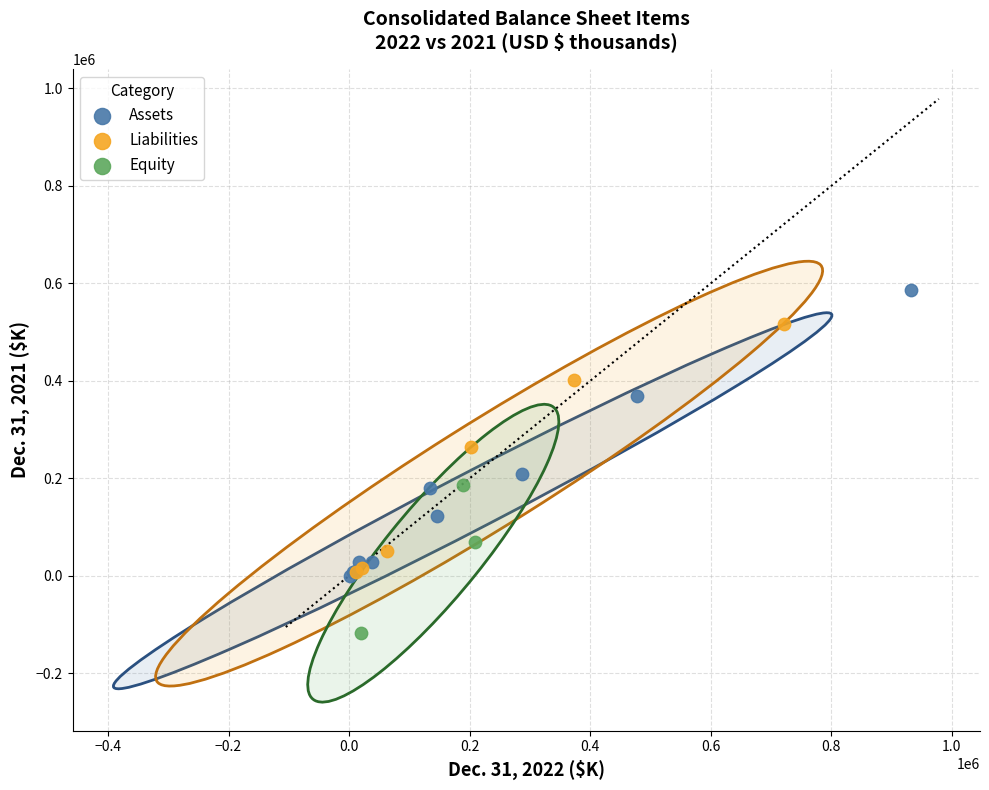

Which series reaches the maximum Y coordinate?

Assets